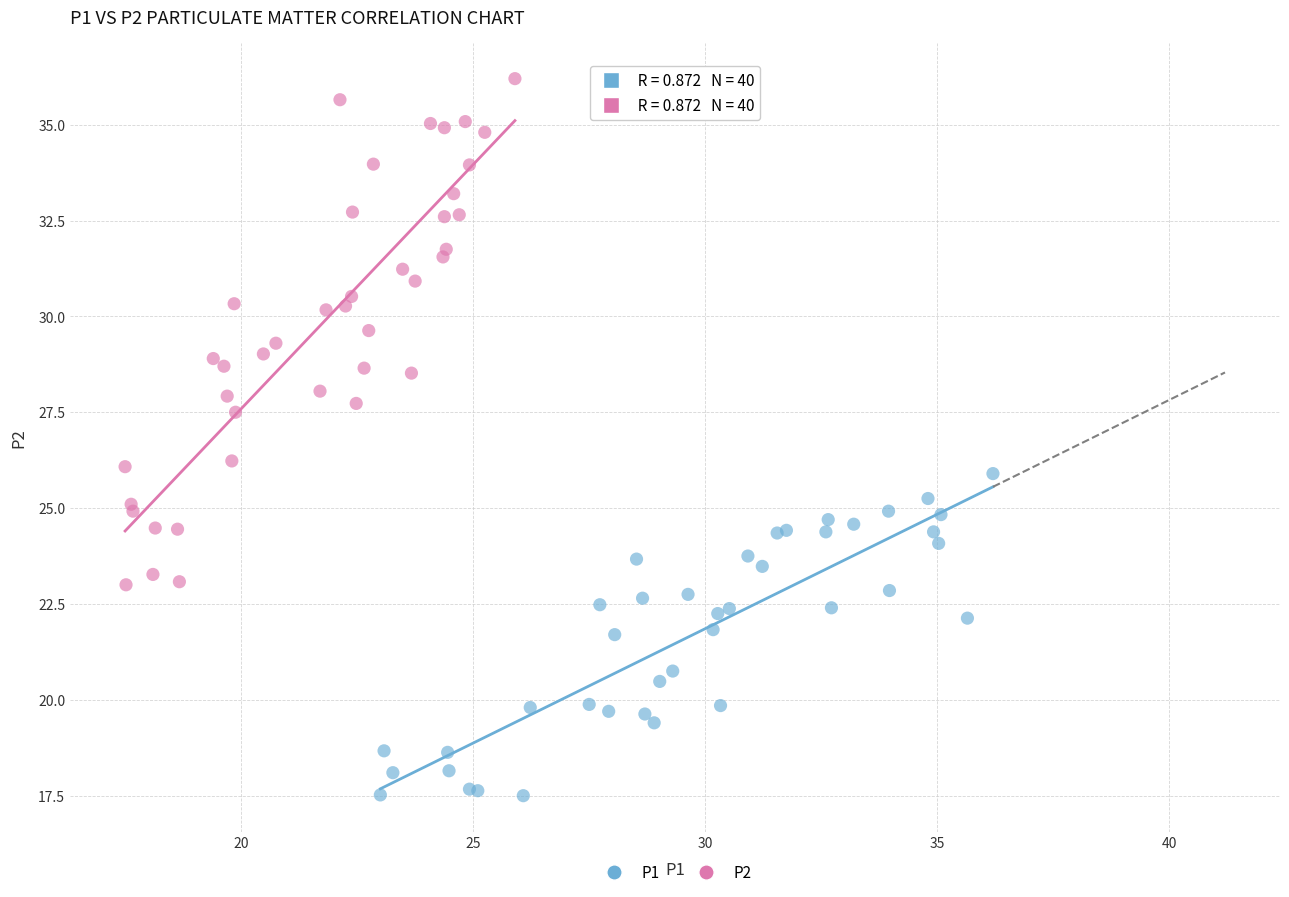

Which series has the widest spread of Y values?

P2